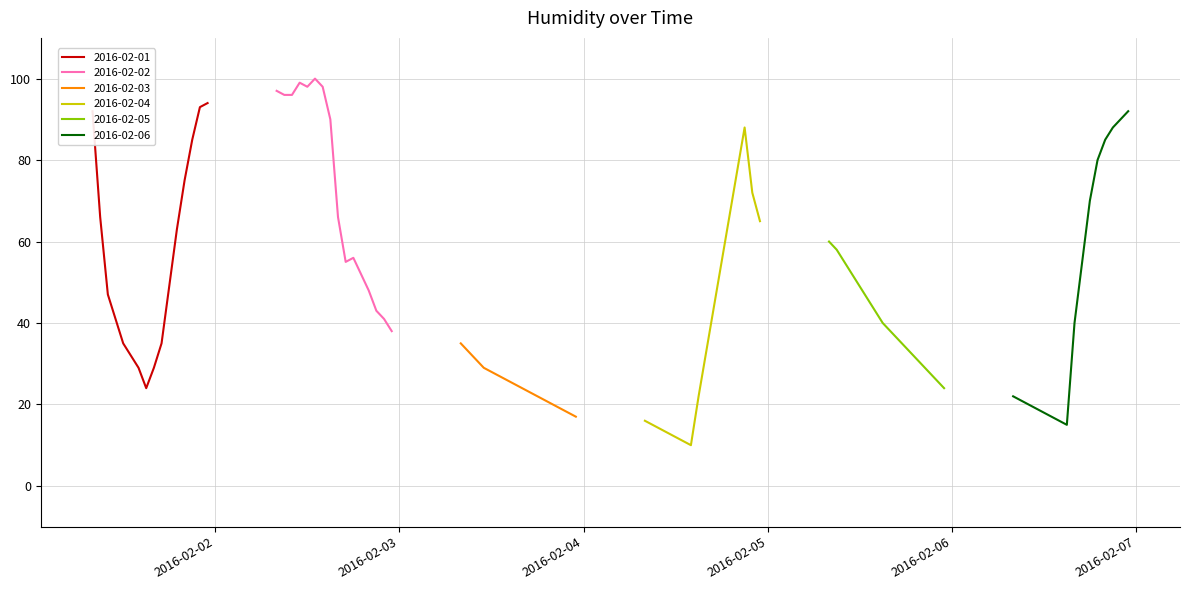

True or false: 2016-02-05 and 2016-02-02 cross at least once.

False